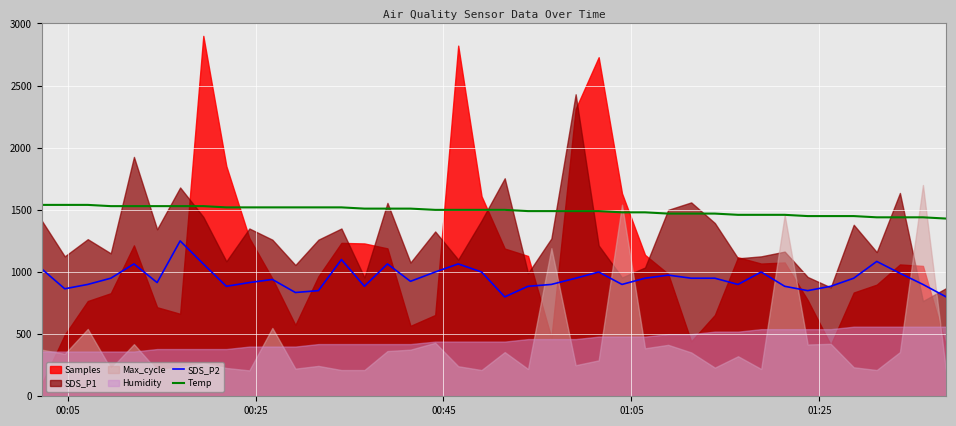

True or false: Temp and SDS_P2 intersect in this chart.

False